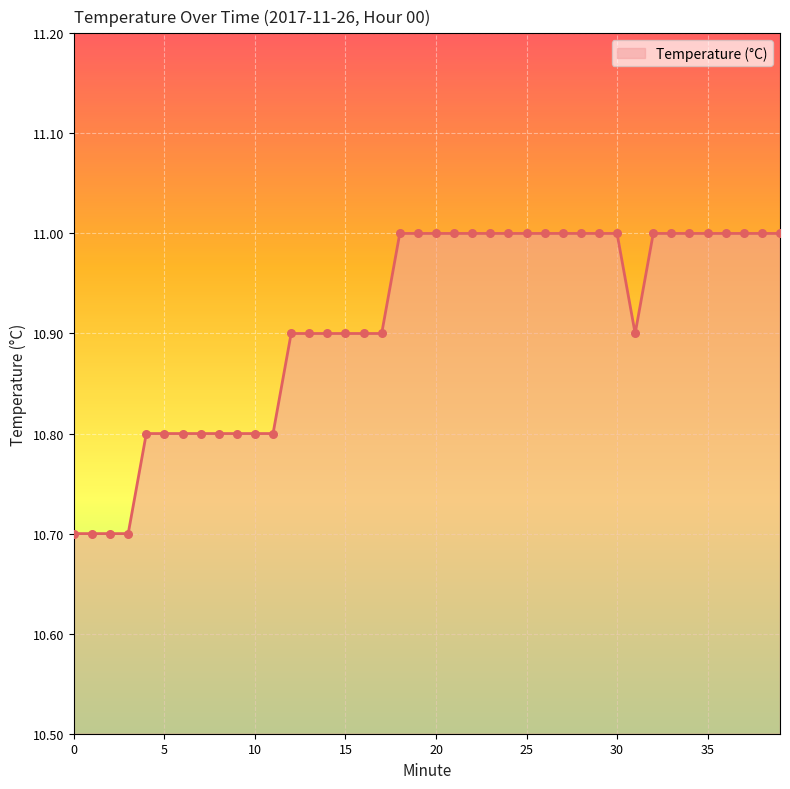

What is the smallest value displayed?

10.7